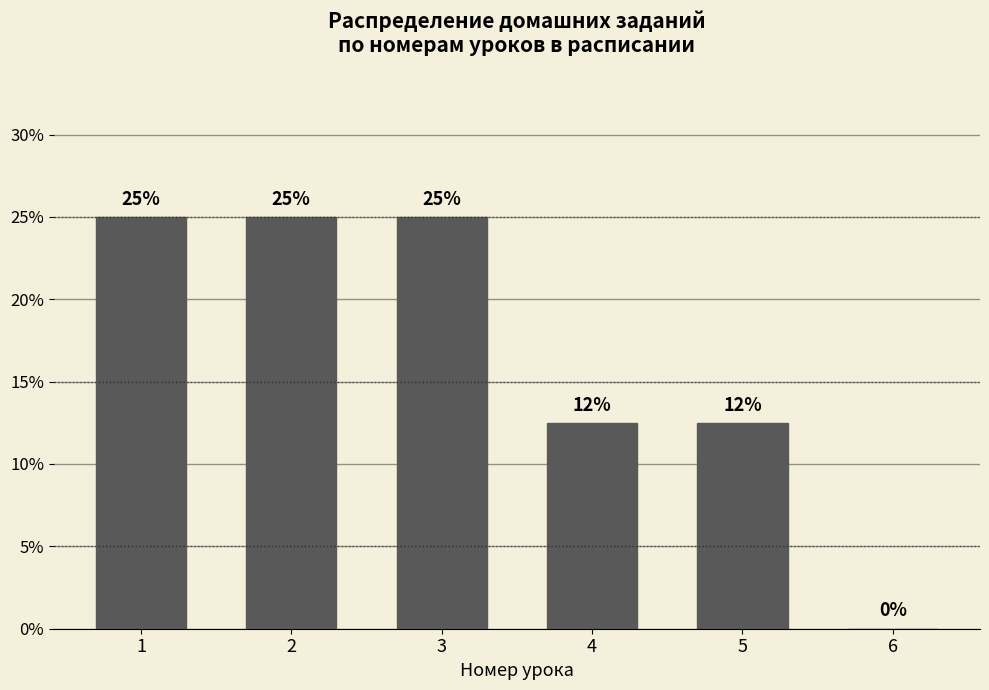

What is the ratio of the value at 2 to the value at 1?

1.0